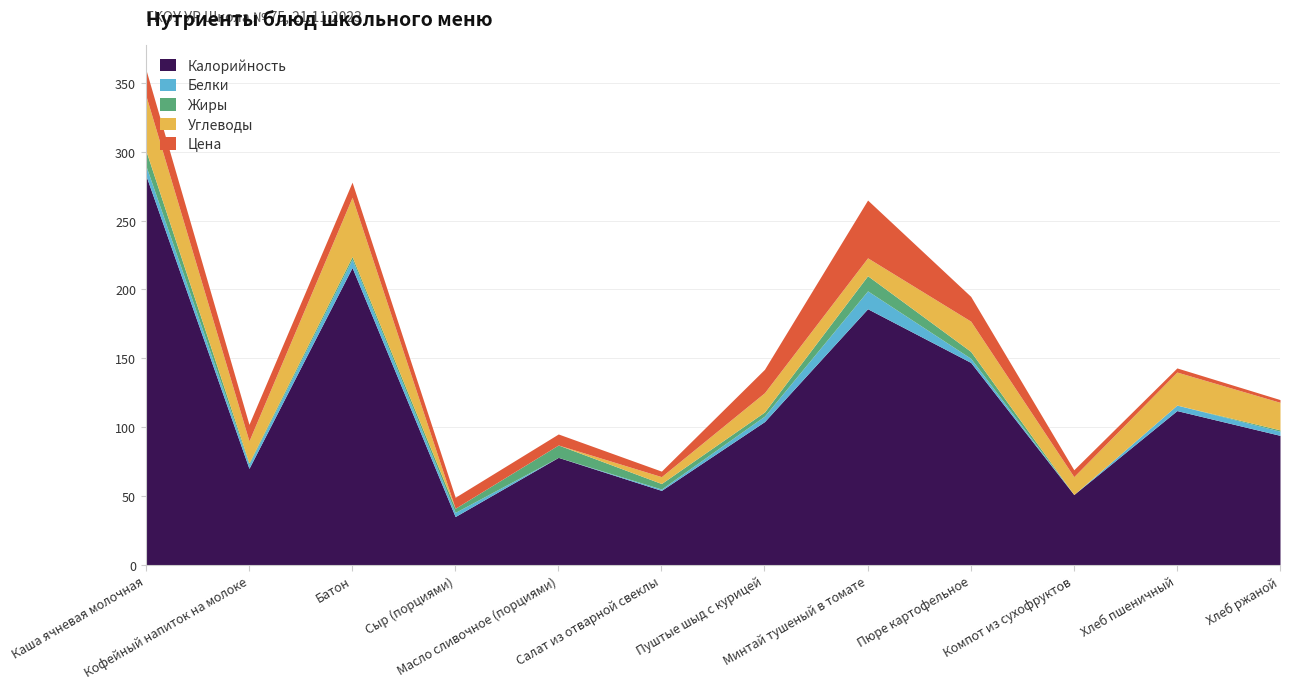

What is the label of the 10th point from the left?

Компот из сухофруктов